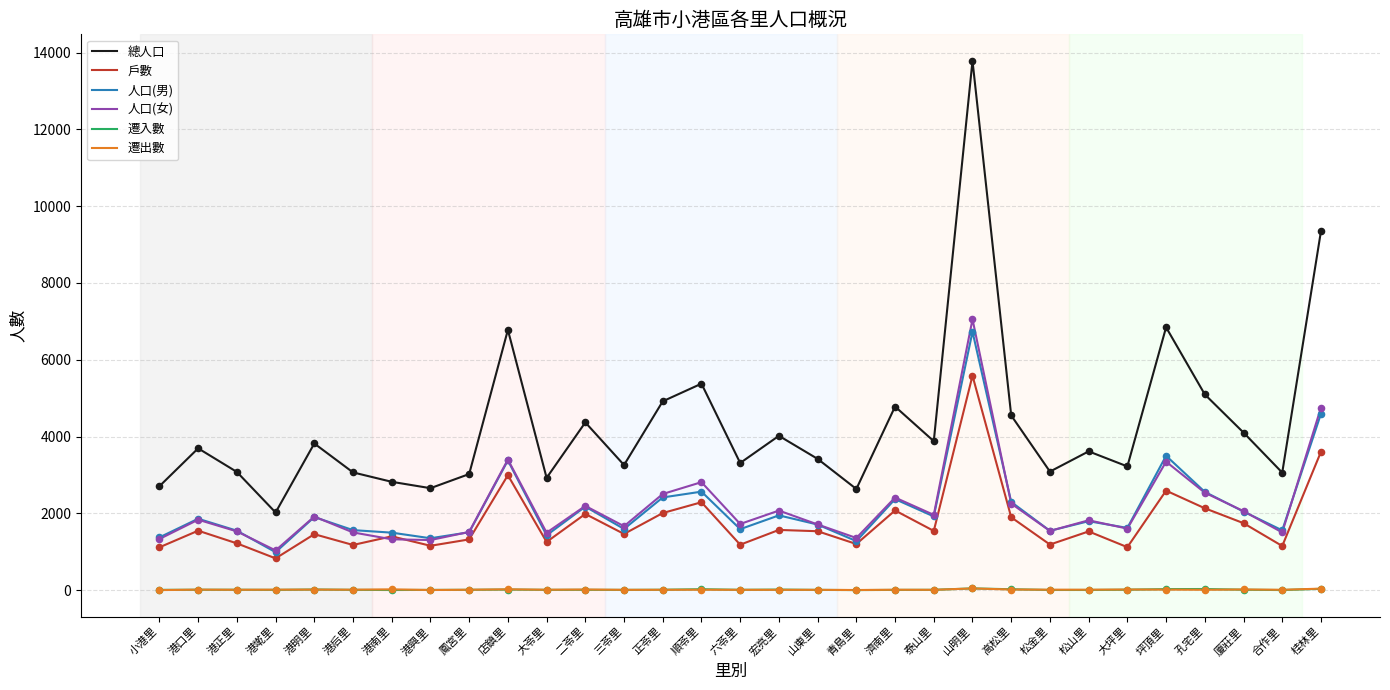

At how many categories does at least one series exceed 11387?

1